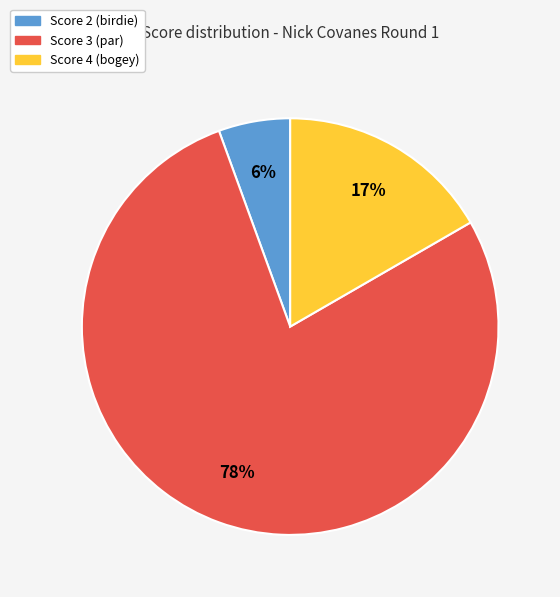

To the nearest percent, what is the average slice percentage?

33%